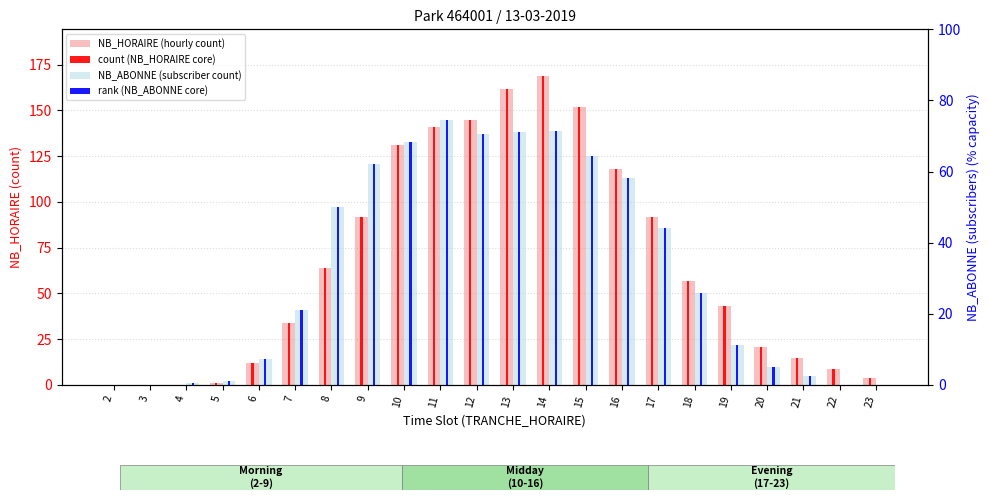

What is the value of the NB_HORAIRE (hourly count) bar at the 9th from the left?

131